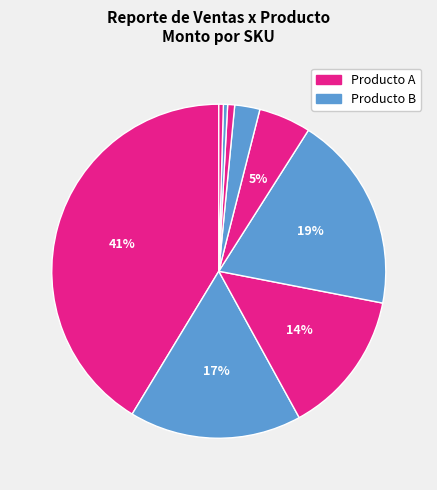

How many slices are in this pie chart?

9